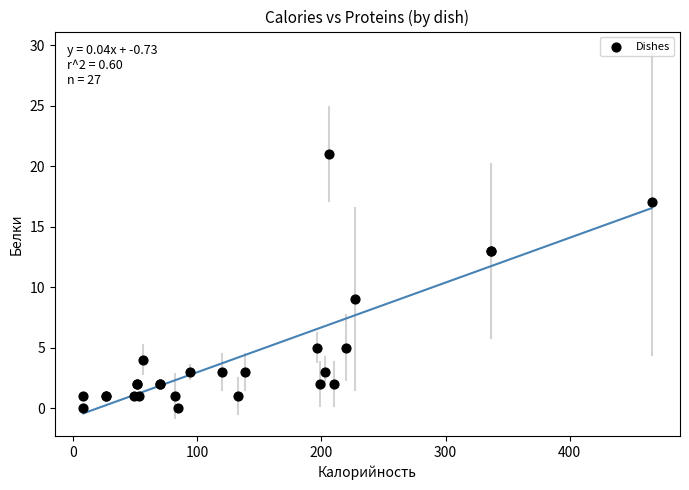

What Y value in the scatter plot is closest to 10?

9